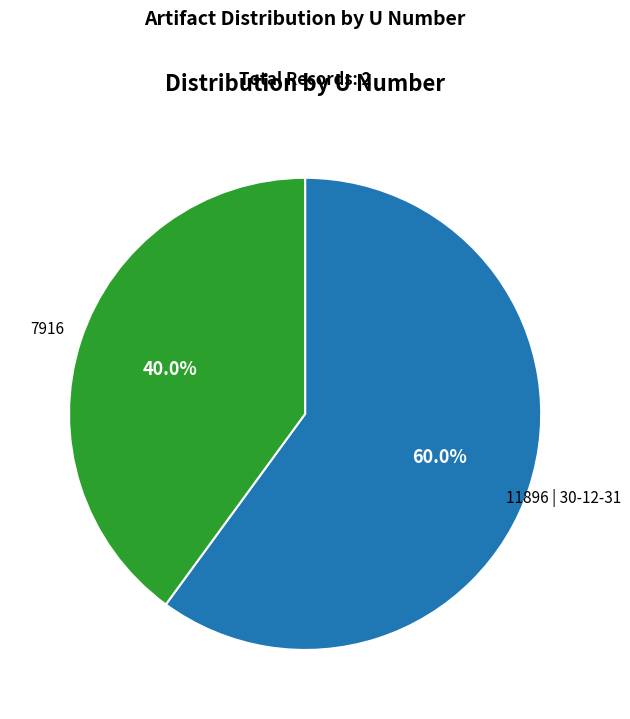

Does any single category account for the majority?

Yes